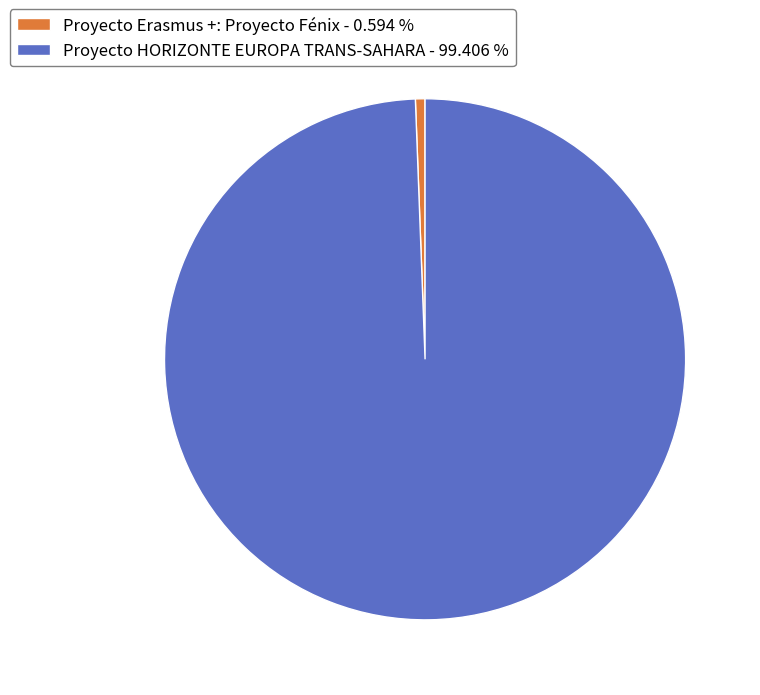

Combined, do Proyecto Erasmus +: Proyecto Fénix - 0.594 % and Proyecto HORIZONTE EUROPA TRANS-SAHARA - 99.406 % account for over 50%?

Yes